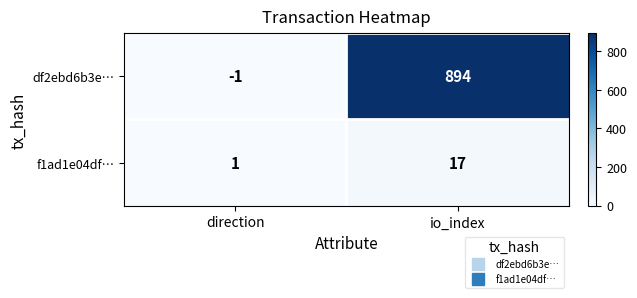

At which label is f1ad1e04df… closest to 9?

direction